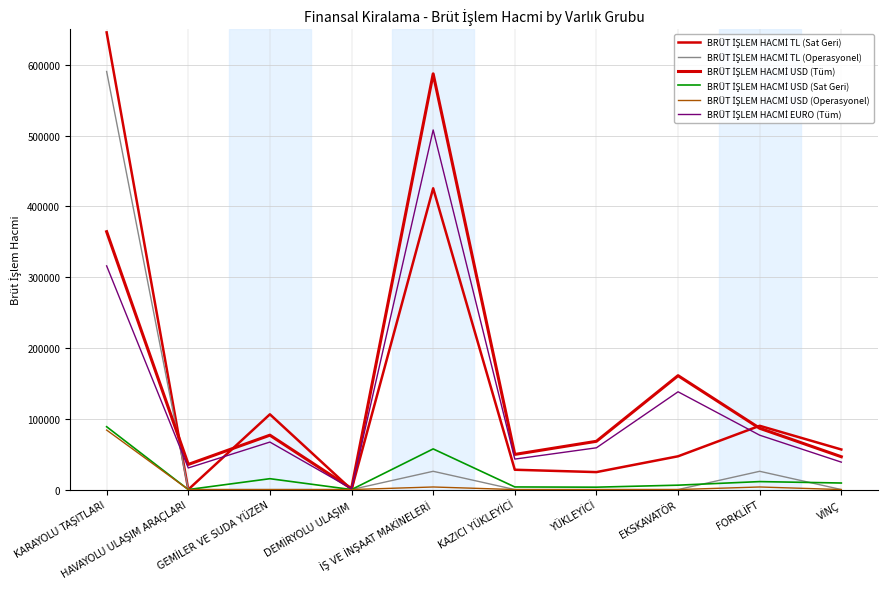

Between DEMİRYOLU ULAŞIM and VİNÇ, which series saw the biggest shift?

BRÜT İŞLEM HACMİ TL (Sat Geri)